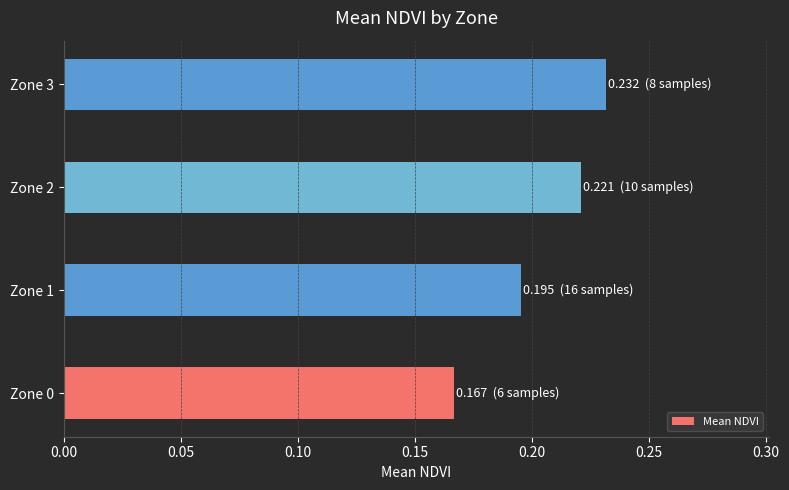

Rank the categories by value from lowest to highest.

Zone 0, Zone 1, Zone 2, Zone 3